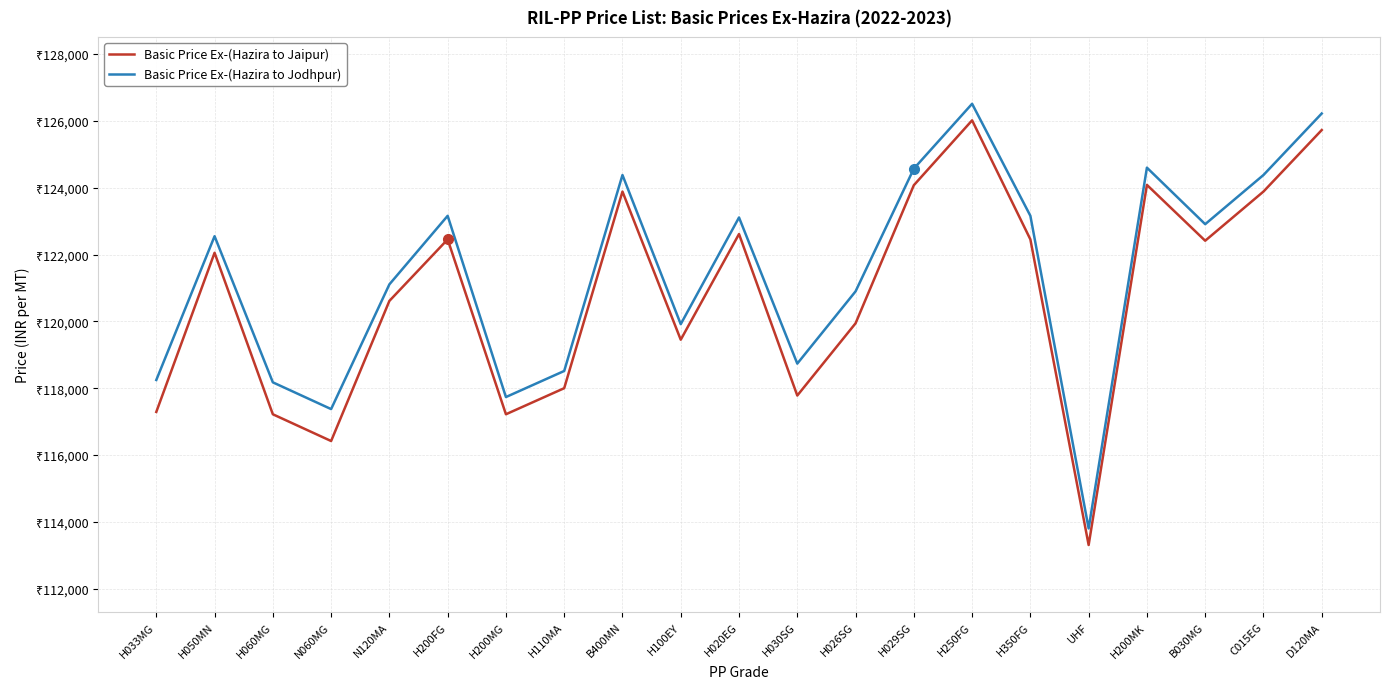

Which category has the lowest value across all series?

UHF